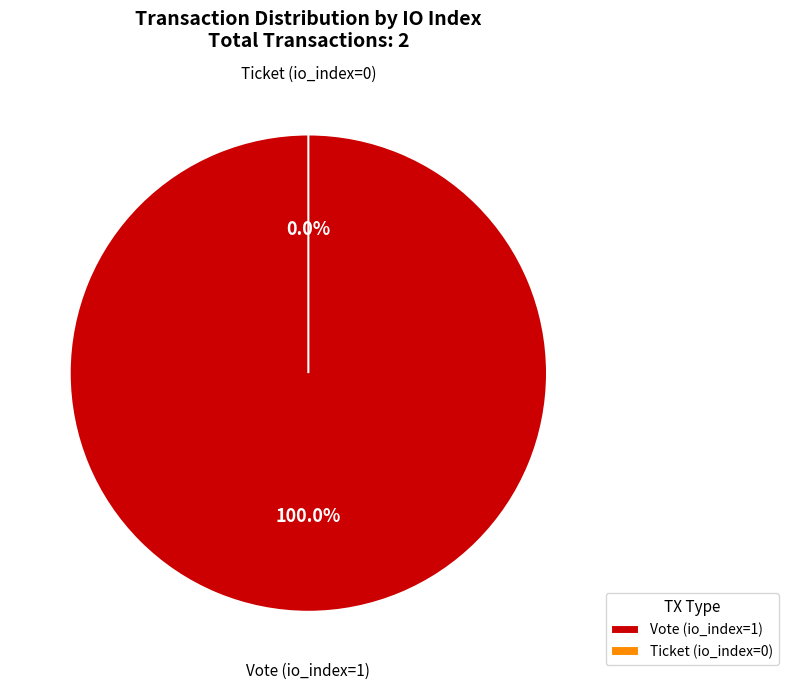

To the nearest percent, what is the average slice percentage?

50%